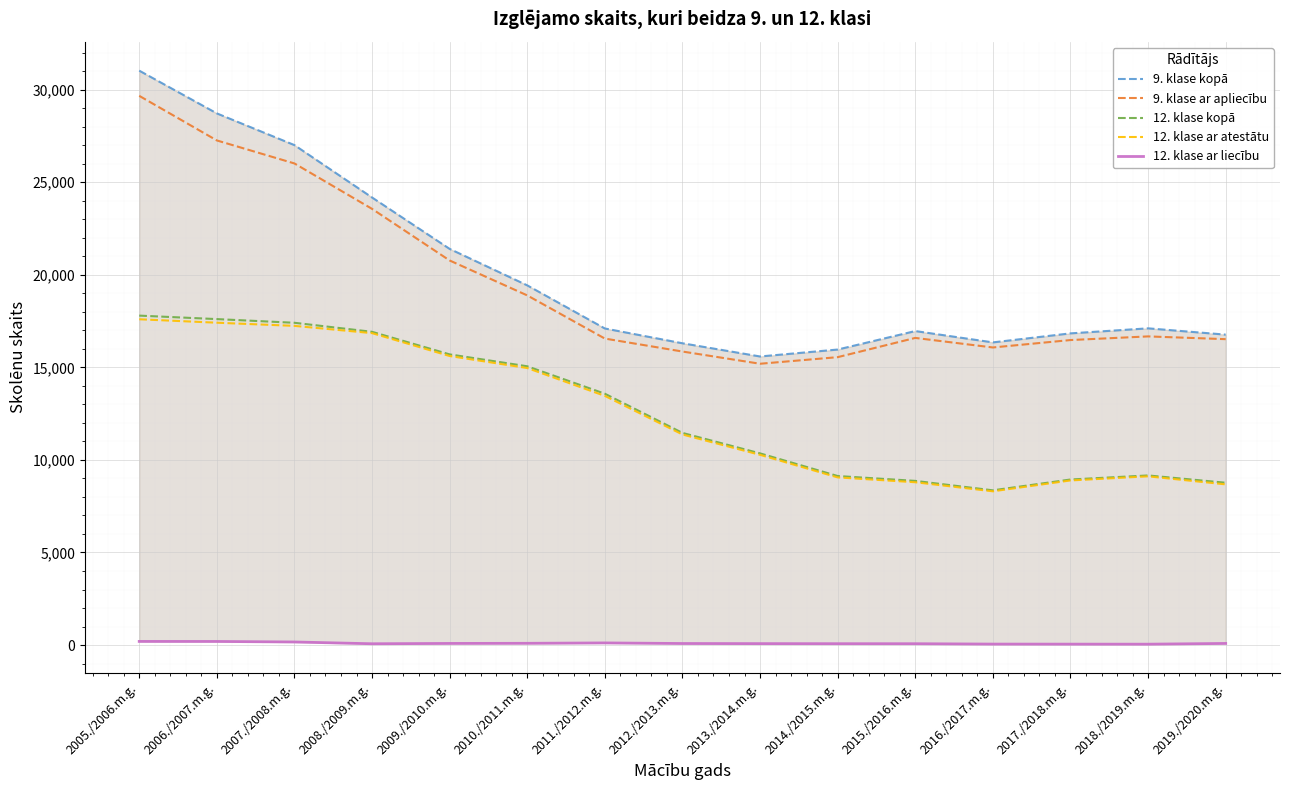

What is the label of the 10th point from the left?

2014./2015.m.g.